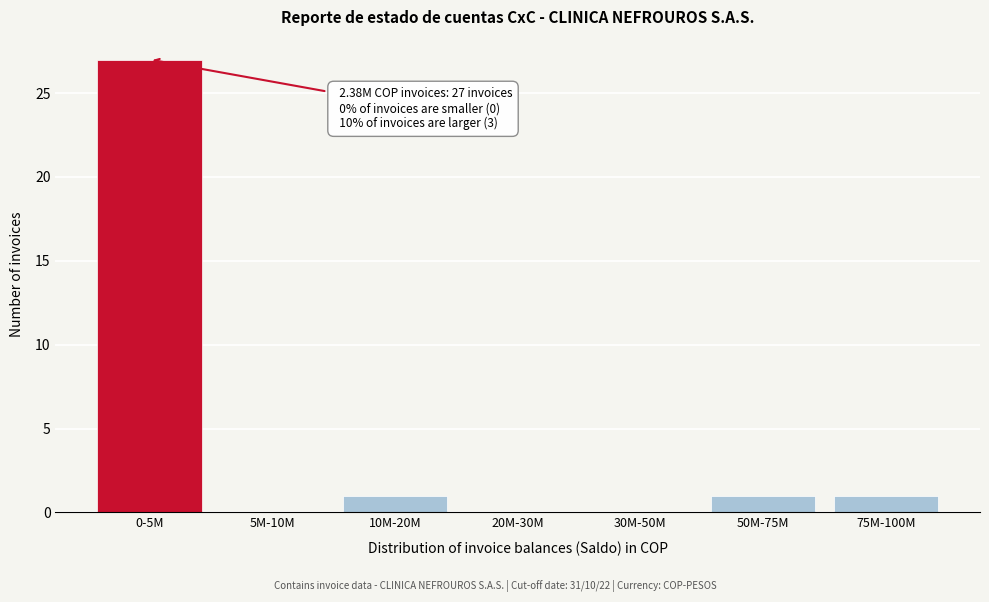

Reading left to right, list all the values displayed in this chart.

0-5M=27	5M-10M=0	10M-20M=1	20M-30M=0	30M-50M=0	50M-75M=1	75M-100M=1